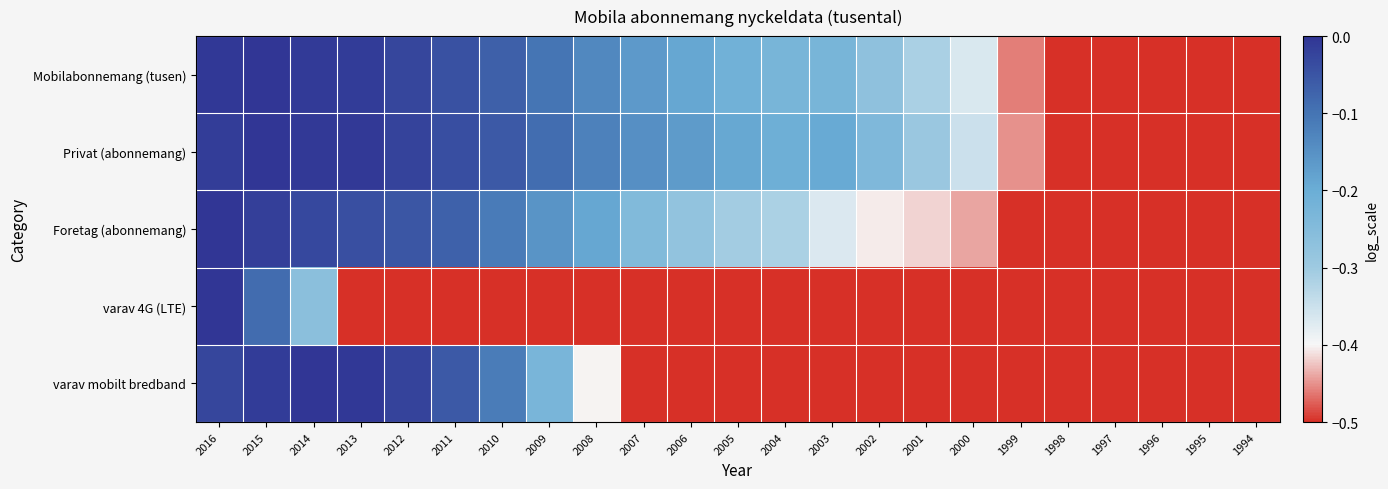

What is the spread (max minus min) of values at 2004?

0.3